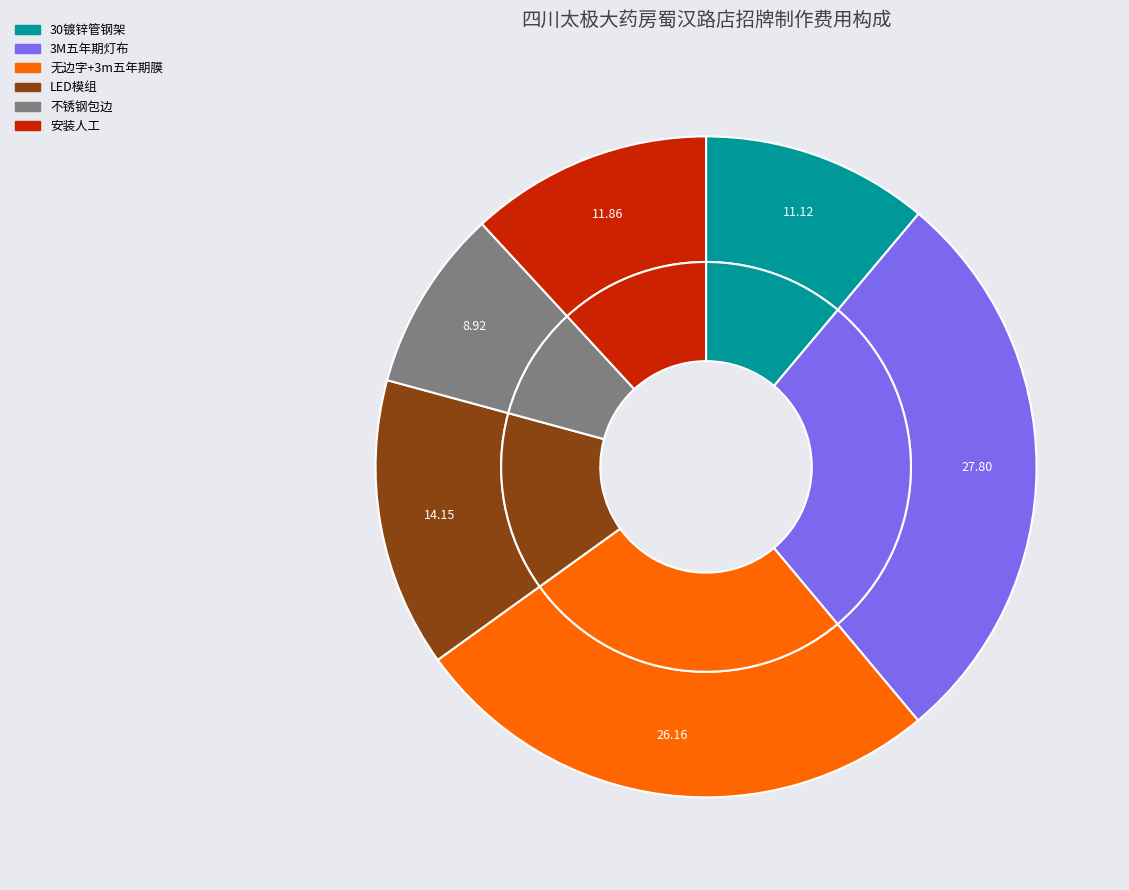

Rank the categories by value from lowest to highest.

不锈钢包边, 30镀锌管钢架, 安装人工, LED模组, 无边字+3m五年期膜, 3M五年期灯布